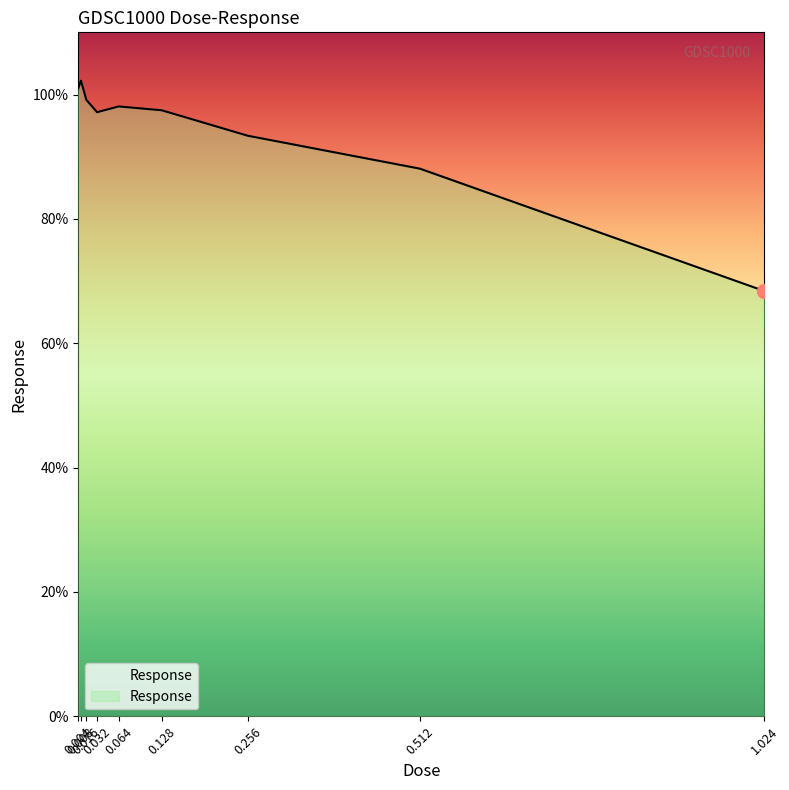

What is the minimum value shown in the chart?

68.4